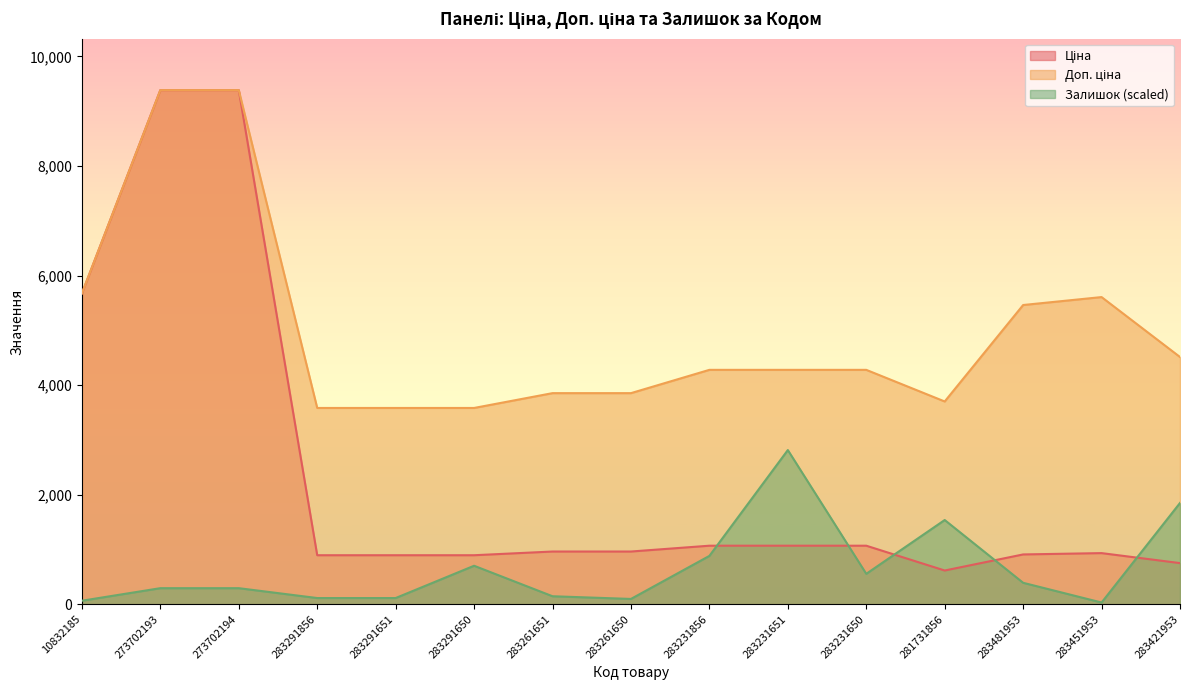

True or false: Доп. ціна has more than 0 interior local peaks.

True